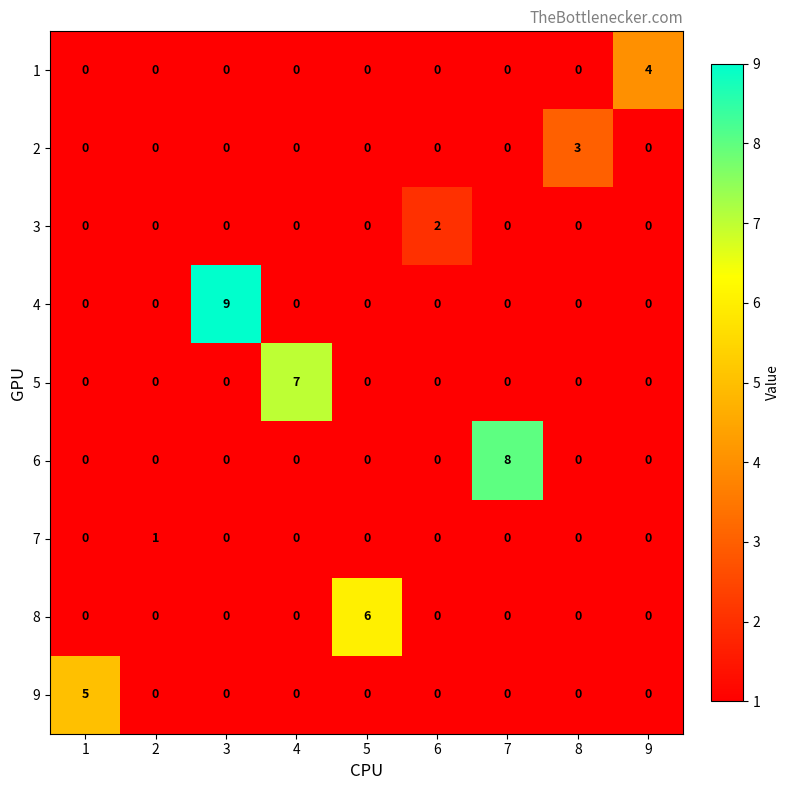

Rank the series by their maximum value, from lowest to highest.

7, 3, 2, 1, 9, 8, 5, 6, 4